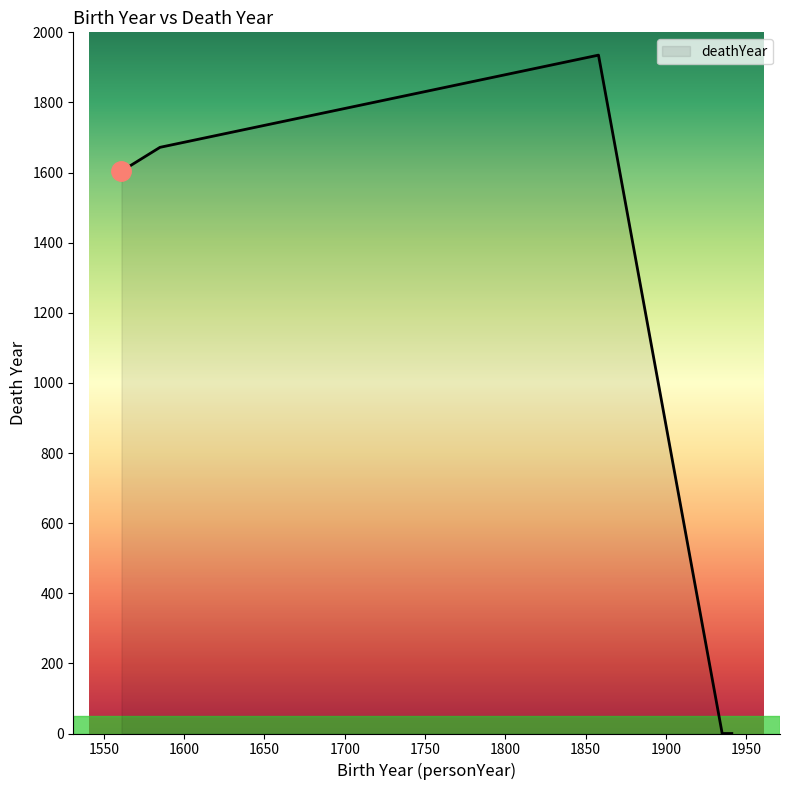

What is the average value?

1042